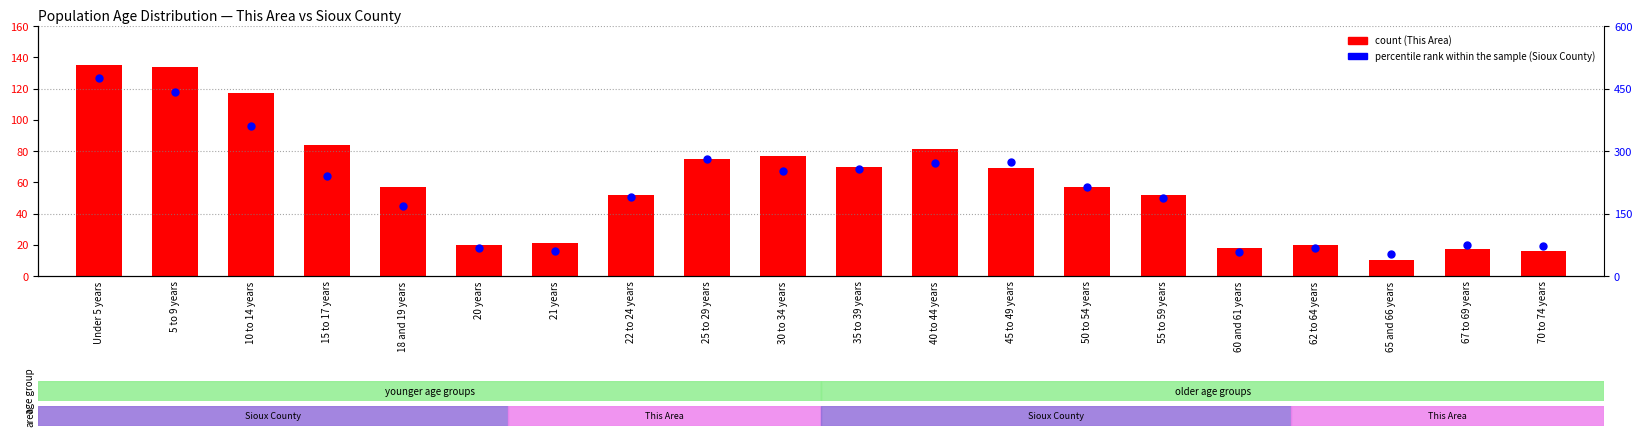

Which series reaches the maximum Y coordinate?

percentile rank within the sample